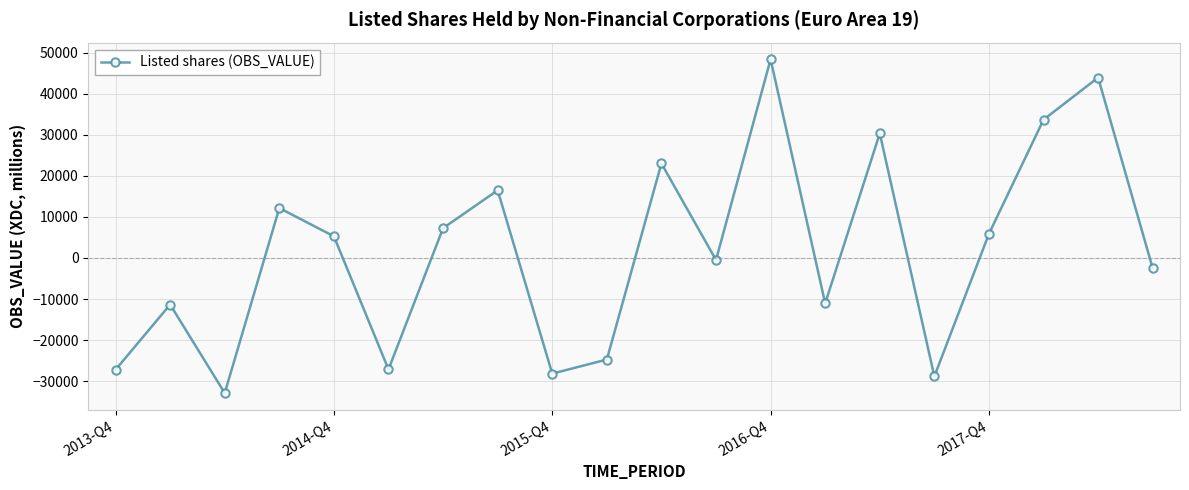

What is the average value?

1598.5